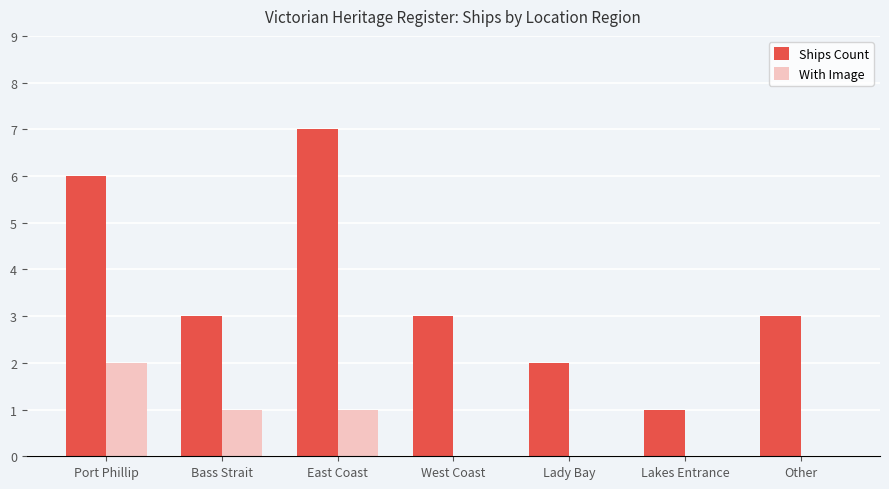

Reading left to right, transcribe all the data shown in this chart.

Ships Count: 6	3	7	3	2	1	3
With Image: 2	1	1	0	0	0	0